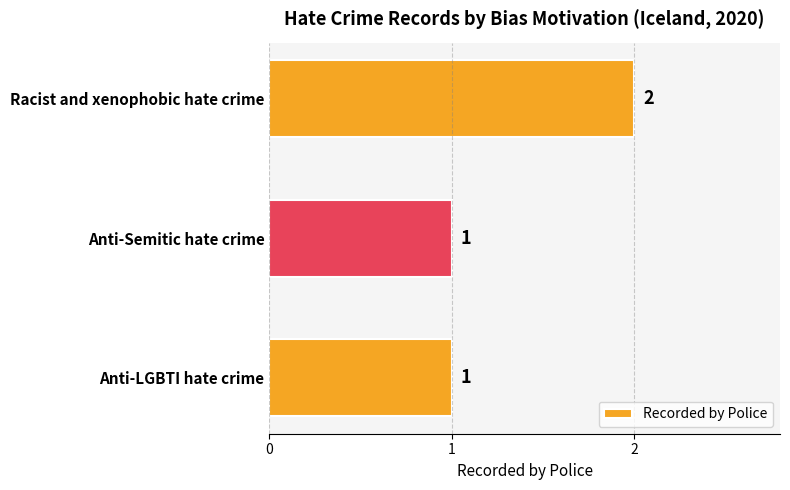

What is the label of the 1st bar from the top?

Racist and xenophobic hate crime